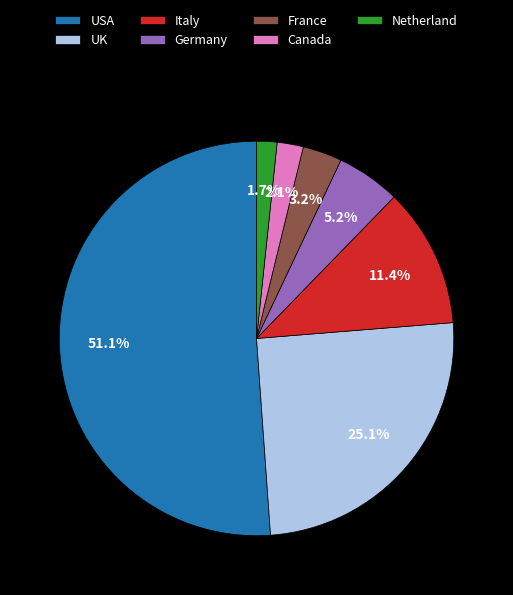

Which slice is the largest?

USA